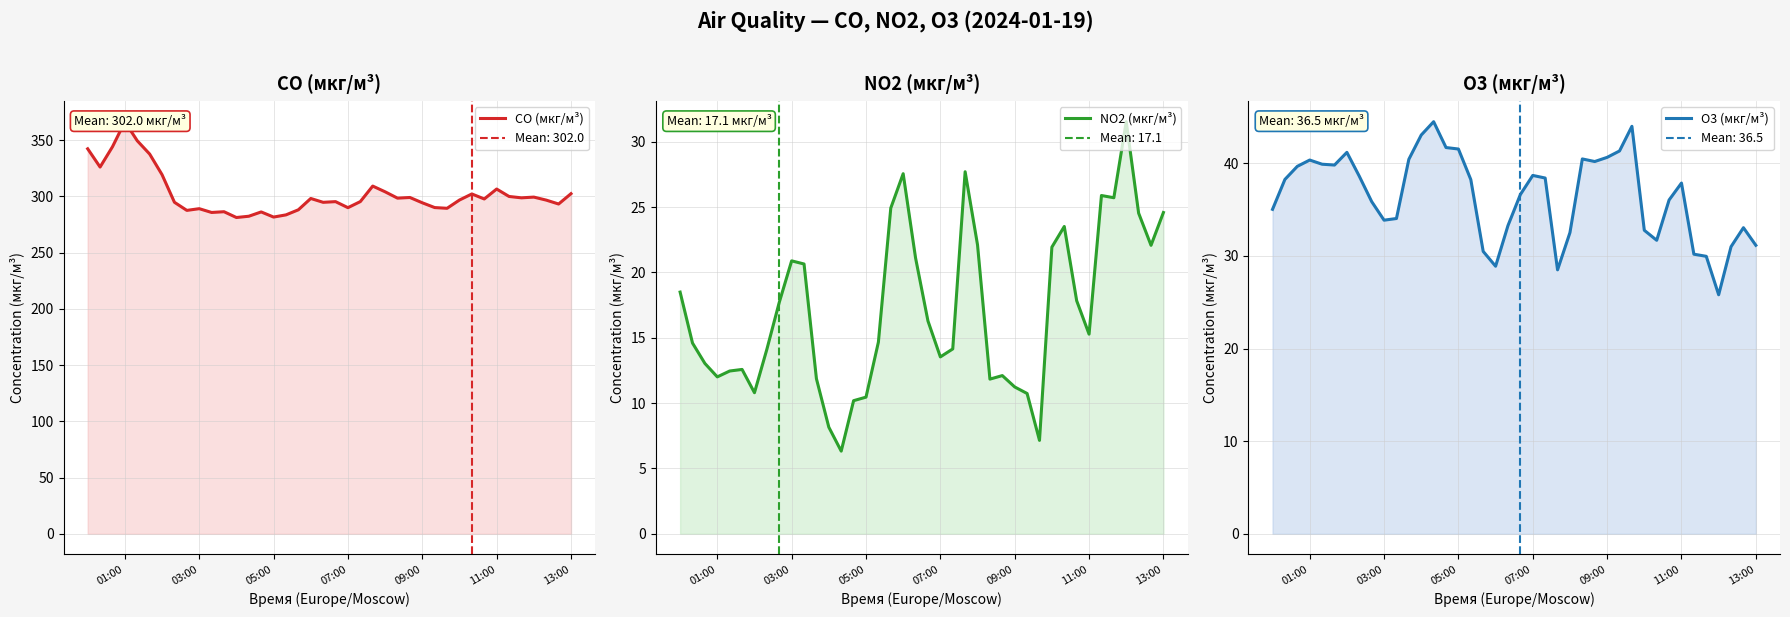

Is it true that NO2 (мкг/м³) equals 24.6 at 13:00?

True